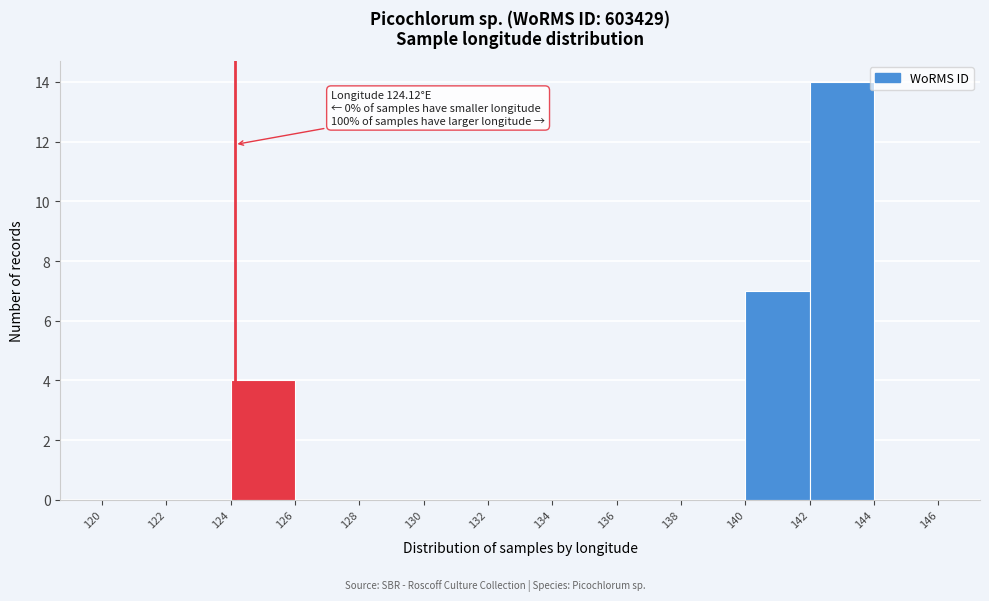

Which range on the x-axis has the tallest bar?

142 to 144